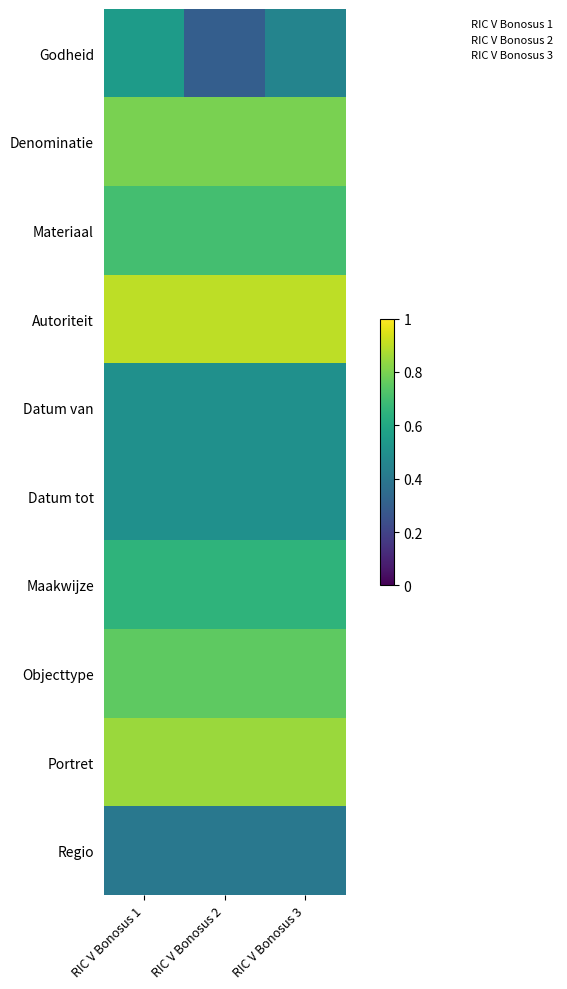

Reading left to right, what are all the values shown in this chart?

Godheid: RIC V Bonosus 1=0.6	RIC V Bonosus 2=0.3	RIC V Bonosus 3=0.5
Denominatie: RIC V Bonosus 1=0.8	RIC V Bonosus 2=0.8	RIC V Bonosus 3=0.8
Materiaal: RIC V Bonosus 1=0.7	RIC V Bonosus 2=0.7	RIC V Bonosus 3=0.7
Autoriteit: RIC V Bonosus 1=0.9	RIC V Bonosus 2=0.9	RIC V Bonosus 3=0.9
Datum van: RIC V Bonosus 1=0.5	RIC V Bonosus 2=0.5	RIC V Bonosus 3=0.5
Datum tot: RIC V Bonosus 1=0.5	RIC V Bonosus 2=0.5	RIC V Bonosus 3=0.5
Maakwijze: RIC V Bonosus 1=0.7	RIC V Bonosus 2=0.7	RIC V Bonosus 3=0.7
Objecttype: RIC V Bonosus 1=0.8	RIC V Bonosus 2=0.8	RIC V Bonosus 3=0.8
Portret: RIC V Bonosus 1=0.8	RIC V Bonosus 2=0.8	RIC V Bonosus 3=0.8
Regio: RIC V Bonosus 1=0.4	RIC V Bonosus 2=0.4	RIC V Bonosus 3=0.4